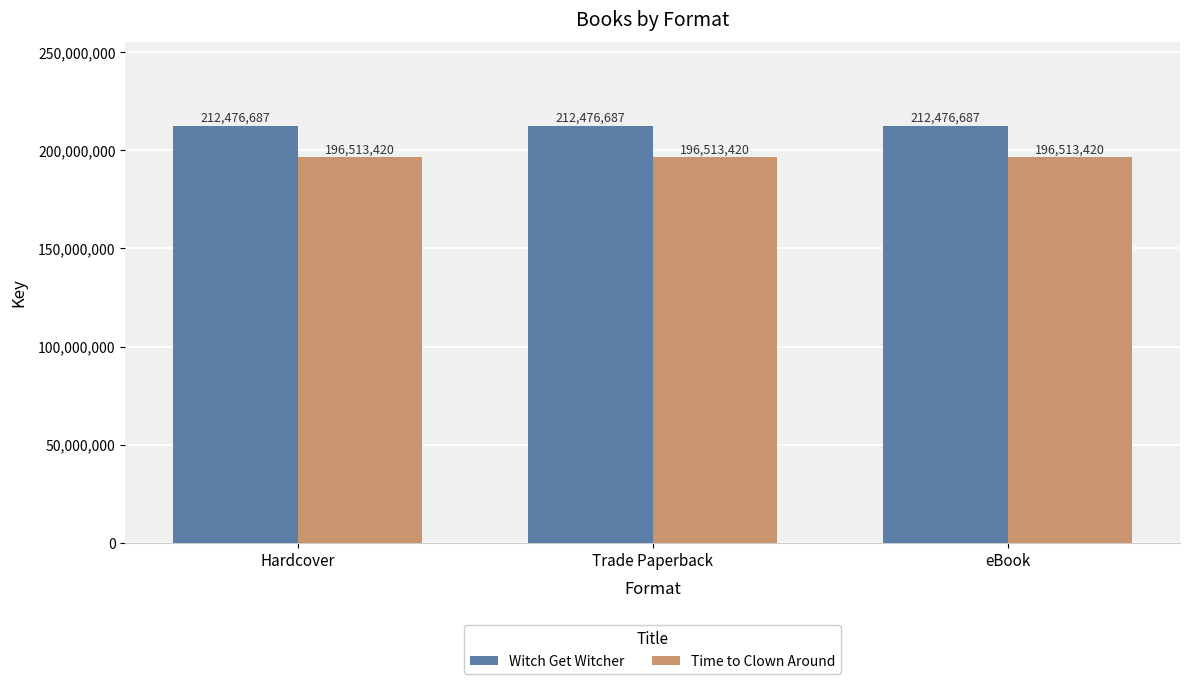

What is the average value of the Witch Get Witcher series?

212476687